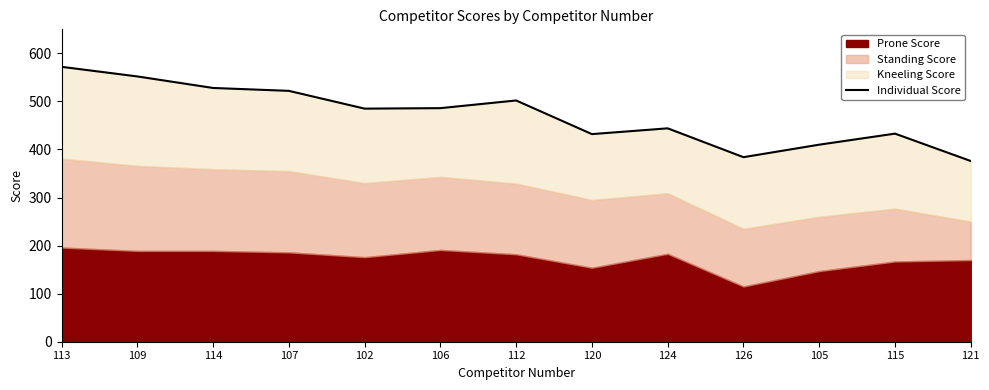

What is the difference between the maximum and second lowest values?

188